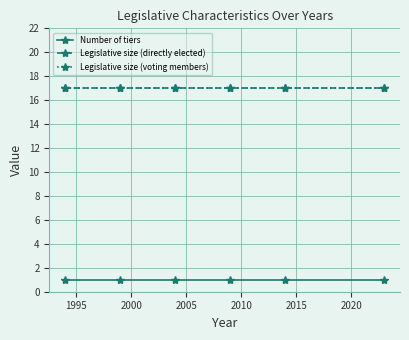

Does the chart have visible grid lines?

Yes